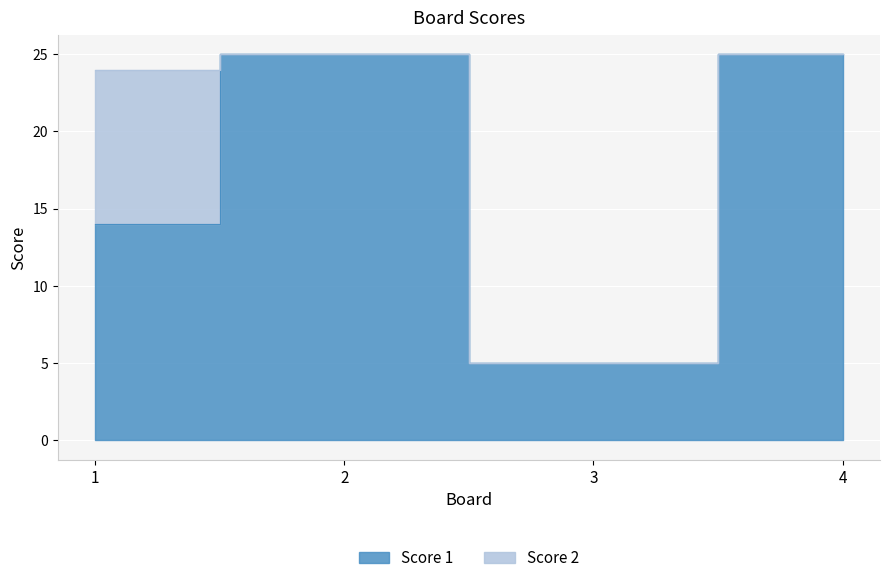

At which category does the chart reach its minimum across all series?

3